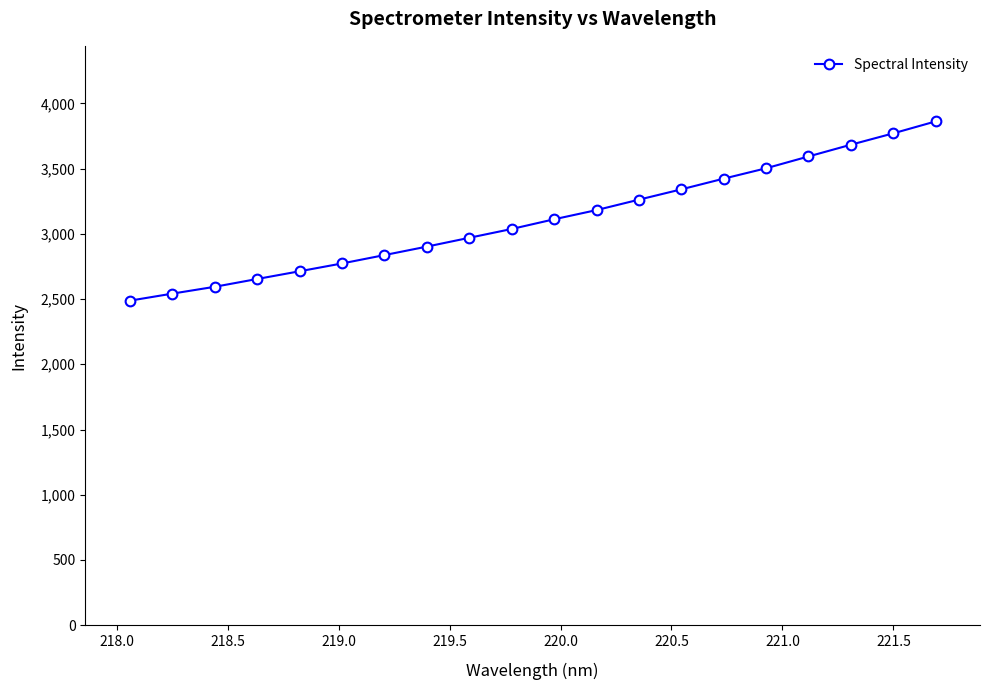

What is the sum of all values?

62243.3